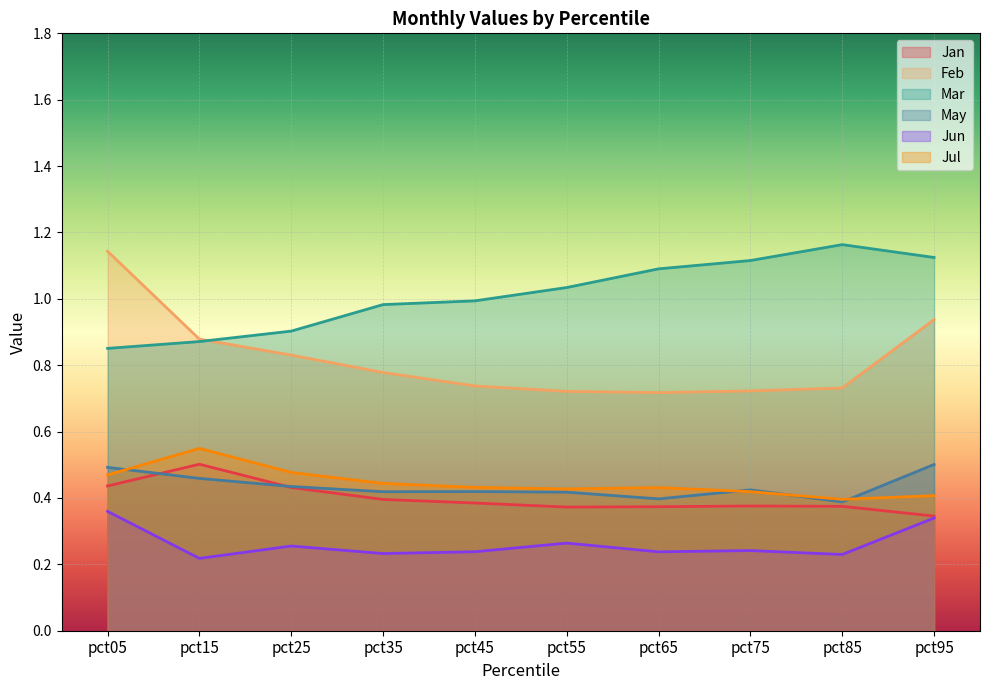

What is the spread (max minus min) of values at pct55?

0.8